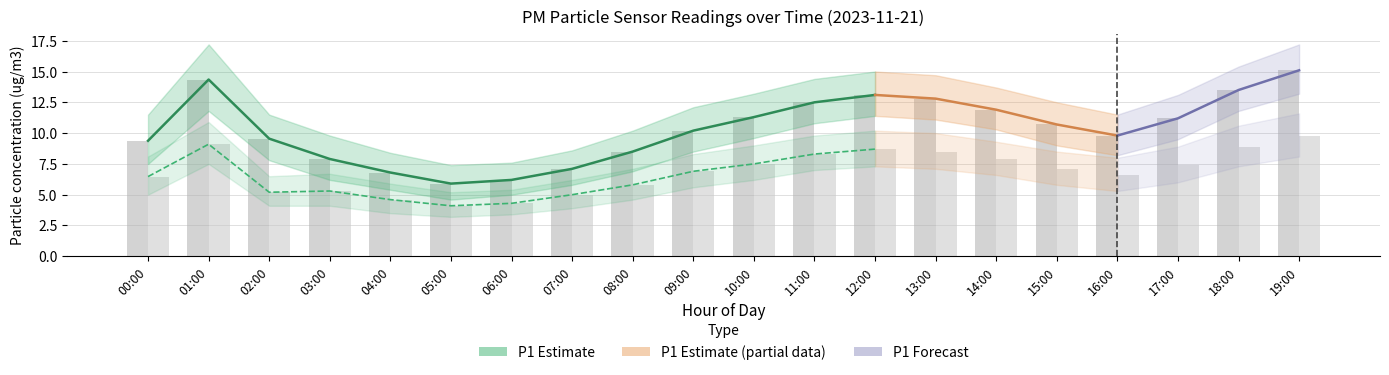

What position from the left is 17:00?

18